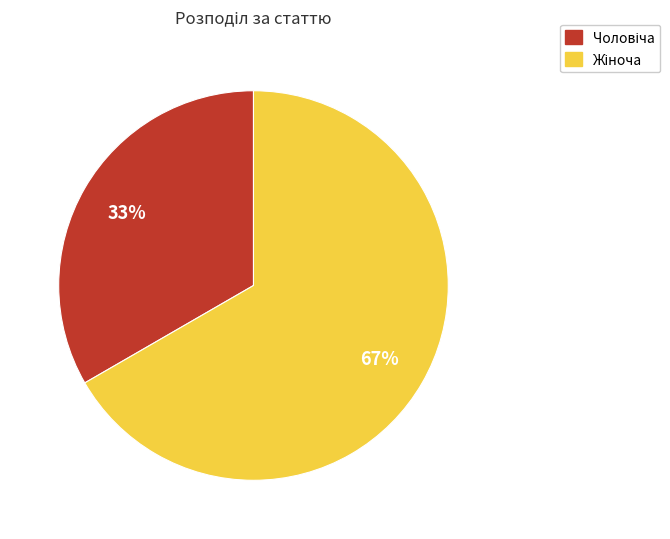

Is there a majority slice in this chart?

Yes